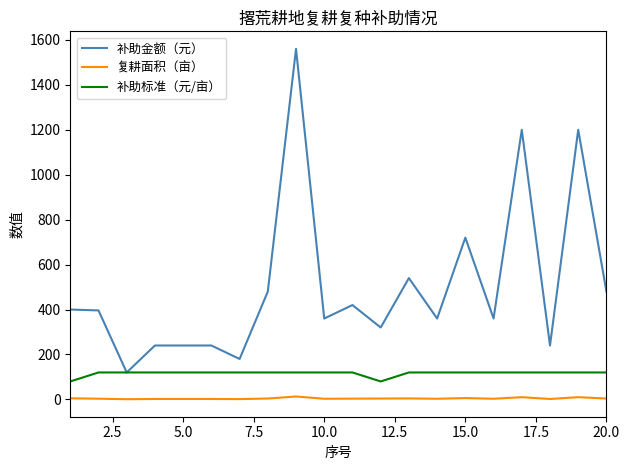

Rank the series by their average value, from lowest to highest.

复耕面积（亩）, 补助标准（元/亩）, 补助金额（元）